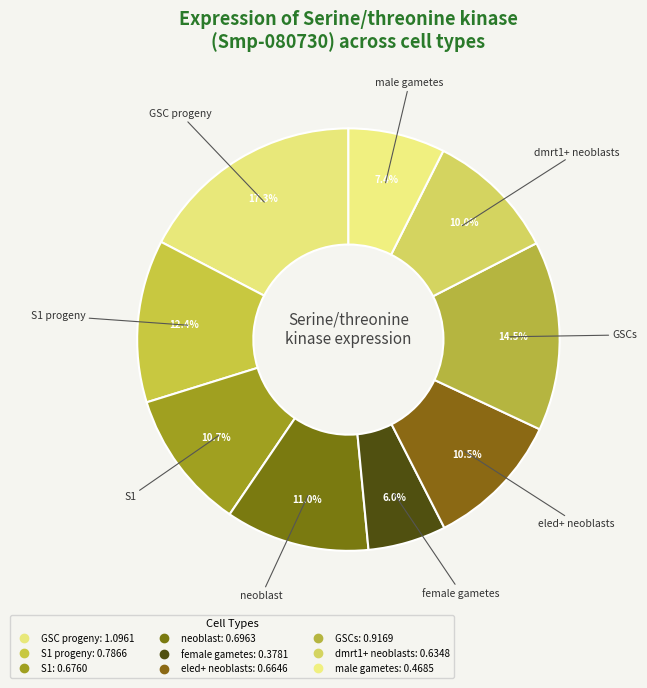

Count the number of slices in the pie.

9